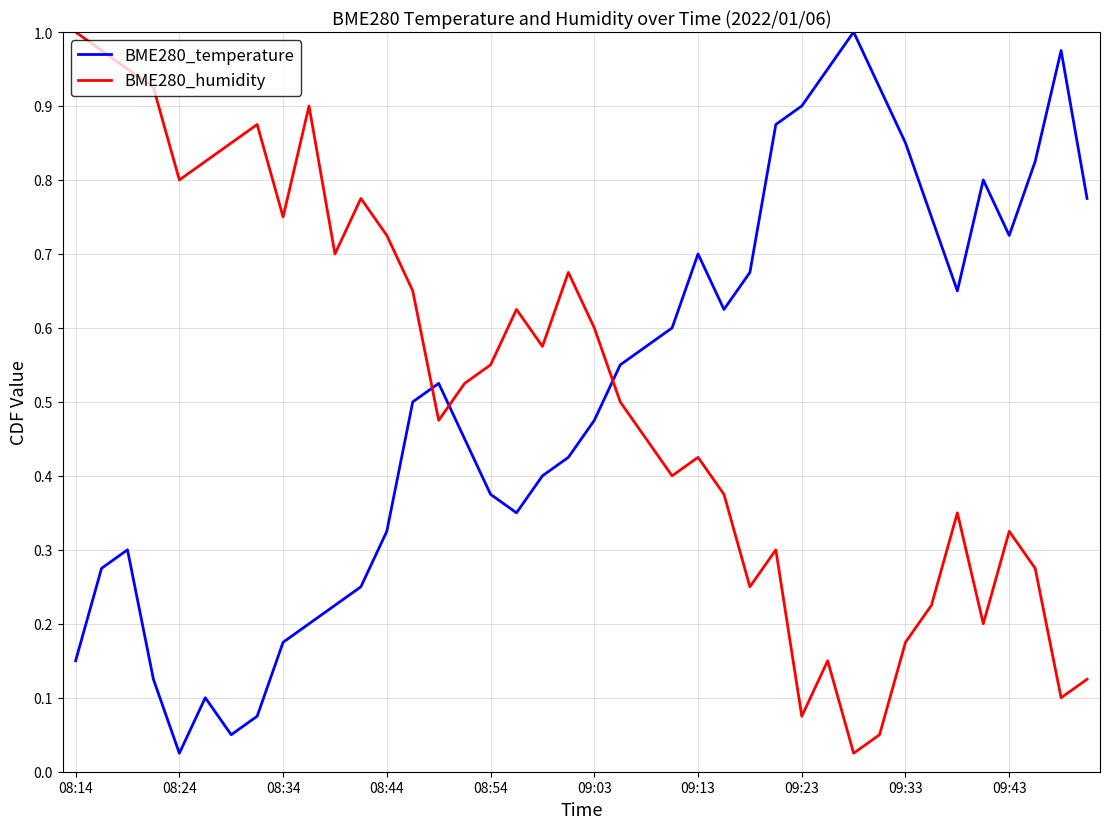

How many intersections are there between BME280_humidity and BME280_temperature?

3